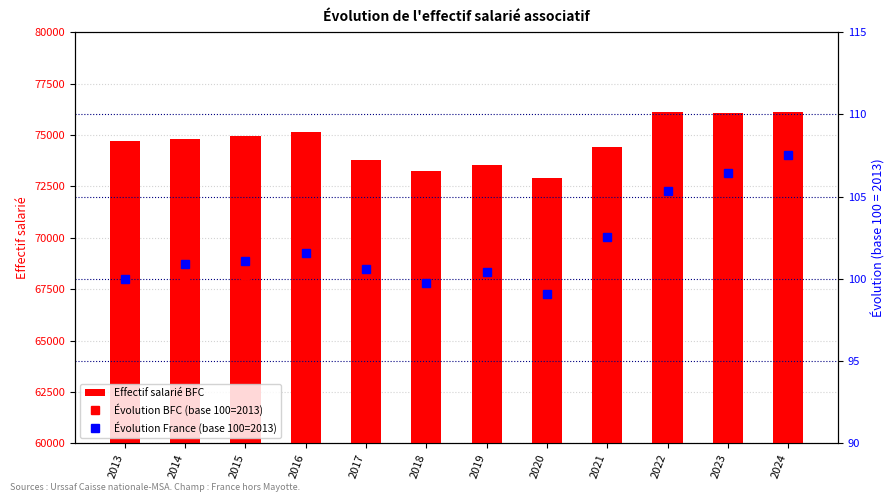

At how many categories does at least one series exceed 49941?

12